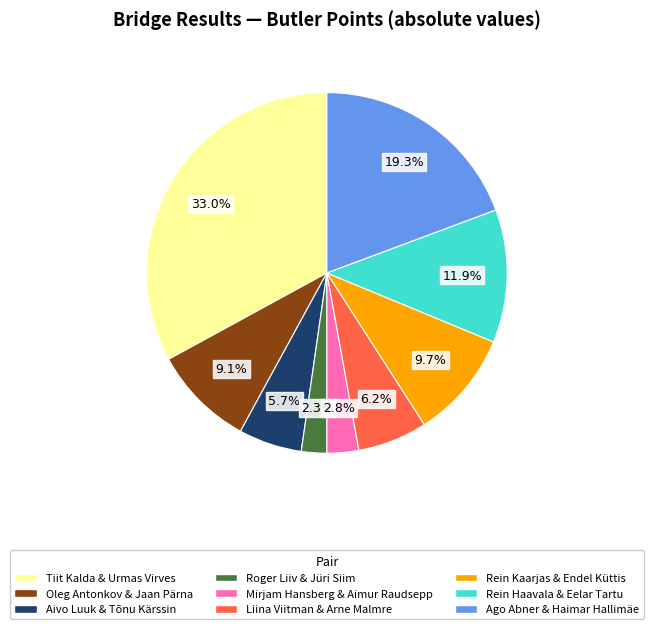

Is the sum of Ago Abner & Haimar Hallimäe and Mirjam Hansberg & Aimur Raudsepp greater than half?

No